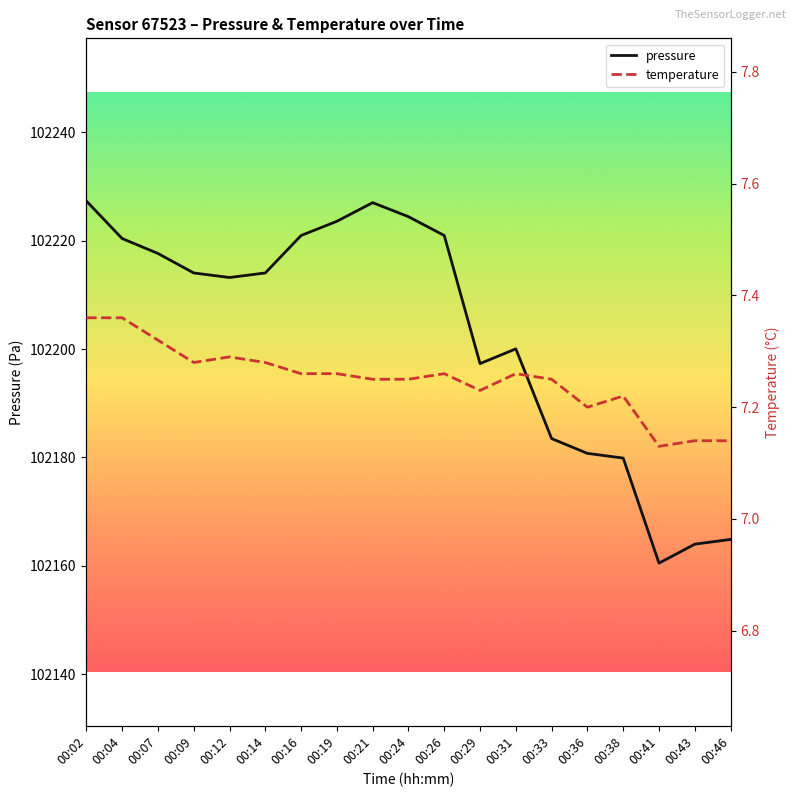

How many categories are shown in the chart?

19